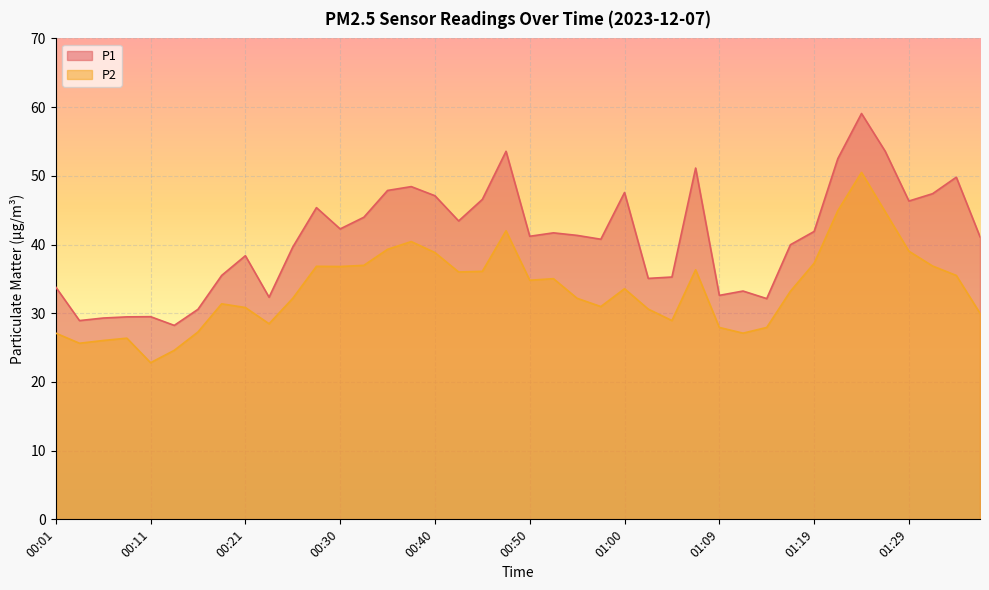

Which series has the largest total across all categories?

P1